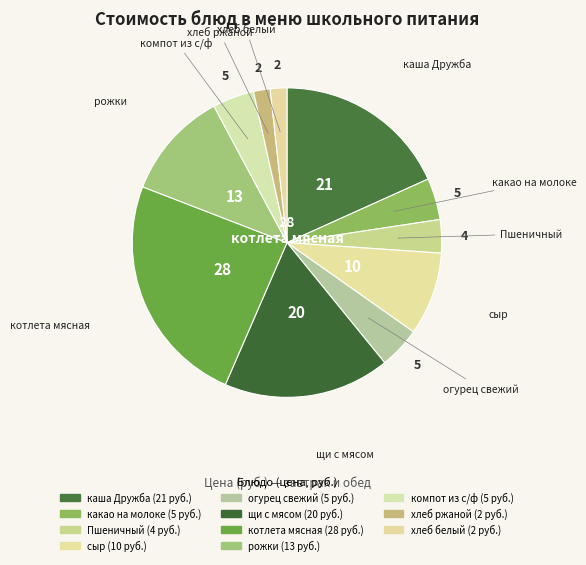

What percentage is the Пшеничный slice, to the nearest percent?

3%